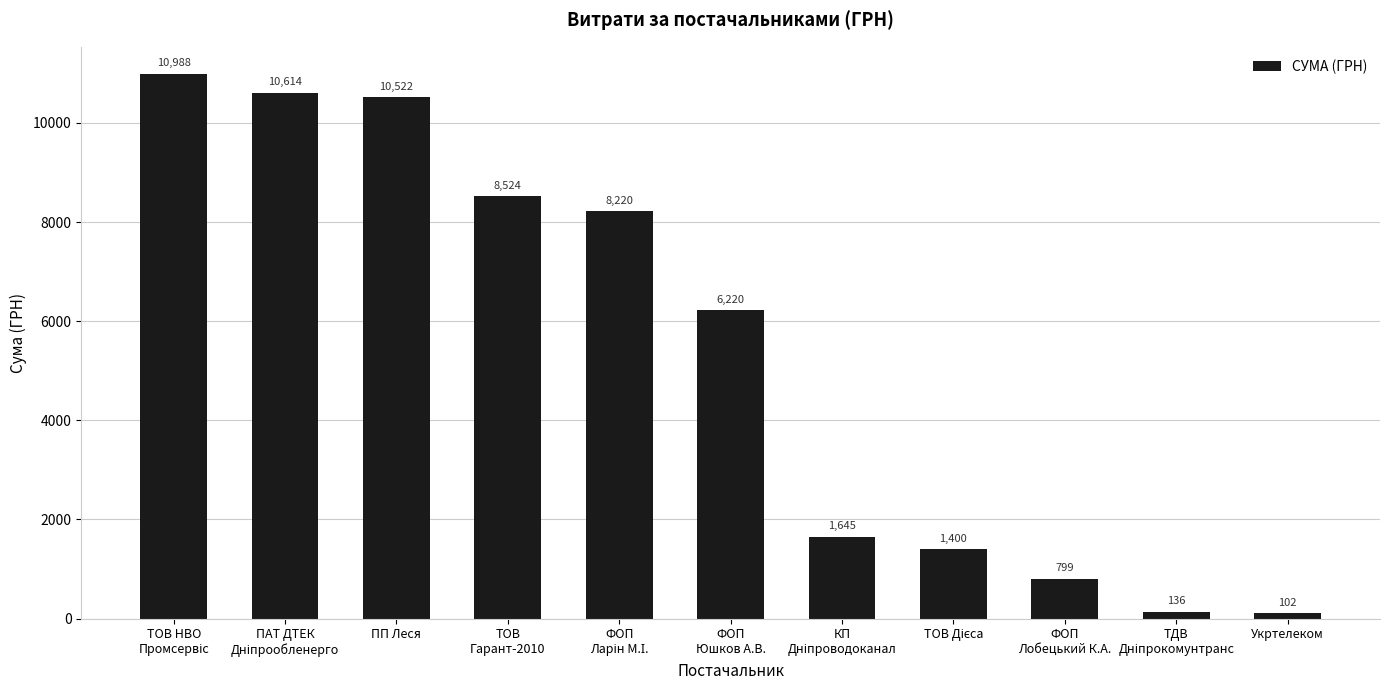

The value at ТОВ
Гарант-2010 is 8523.6. True or false?

True